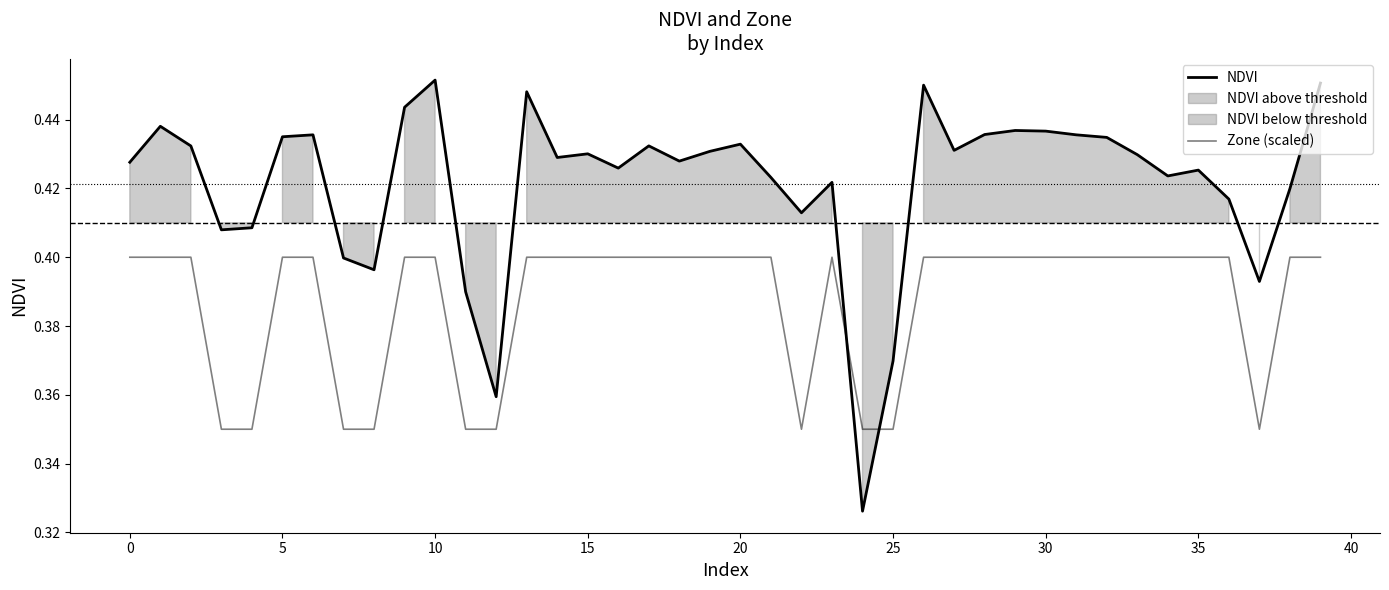

The Zone (scaled) series shows 0.3 at 11. True or false?

True